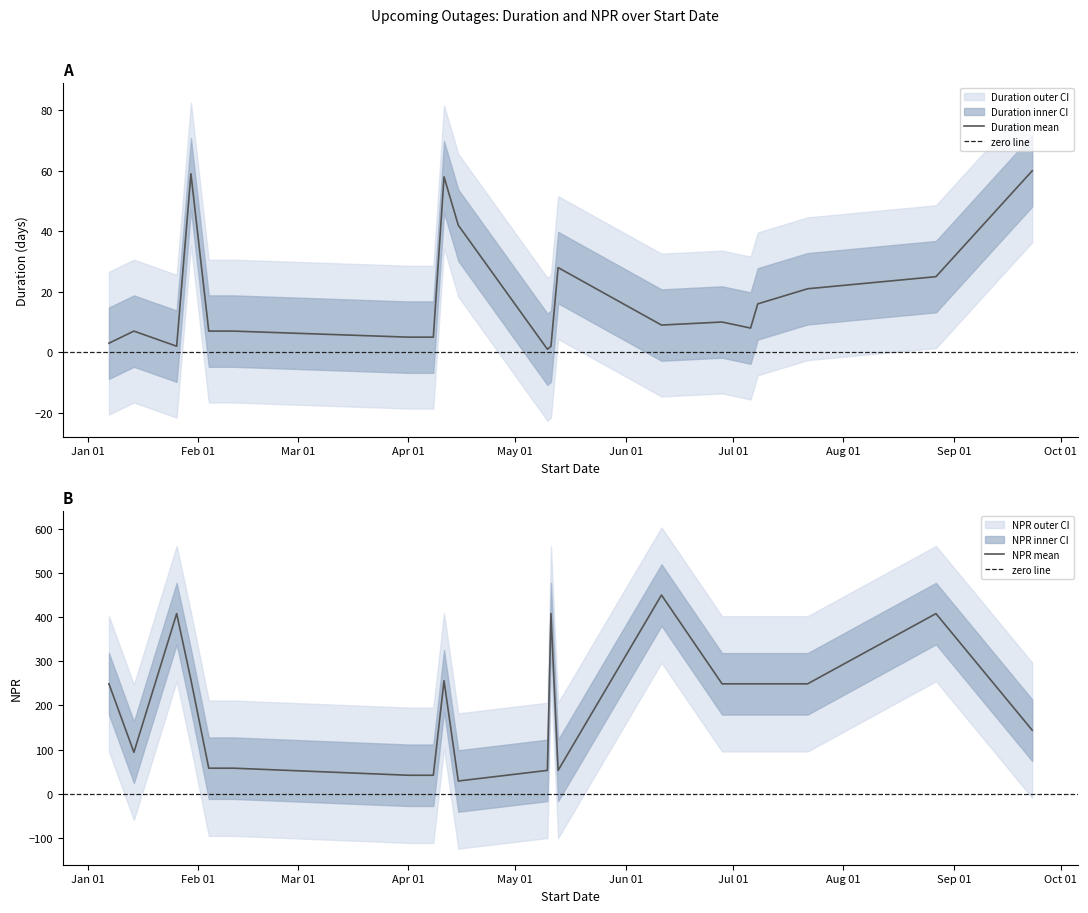

At which category is the sum across all series the highest?

2019-06-11